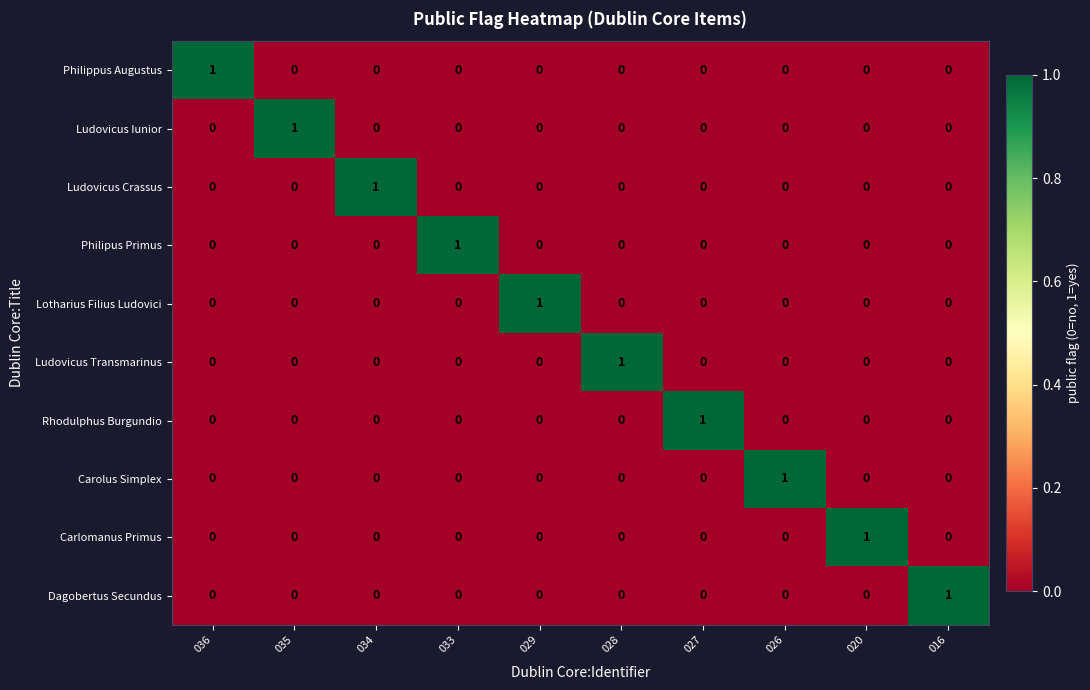

How many Ludovicus Iunior values are between 0 and 1?

10